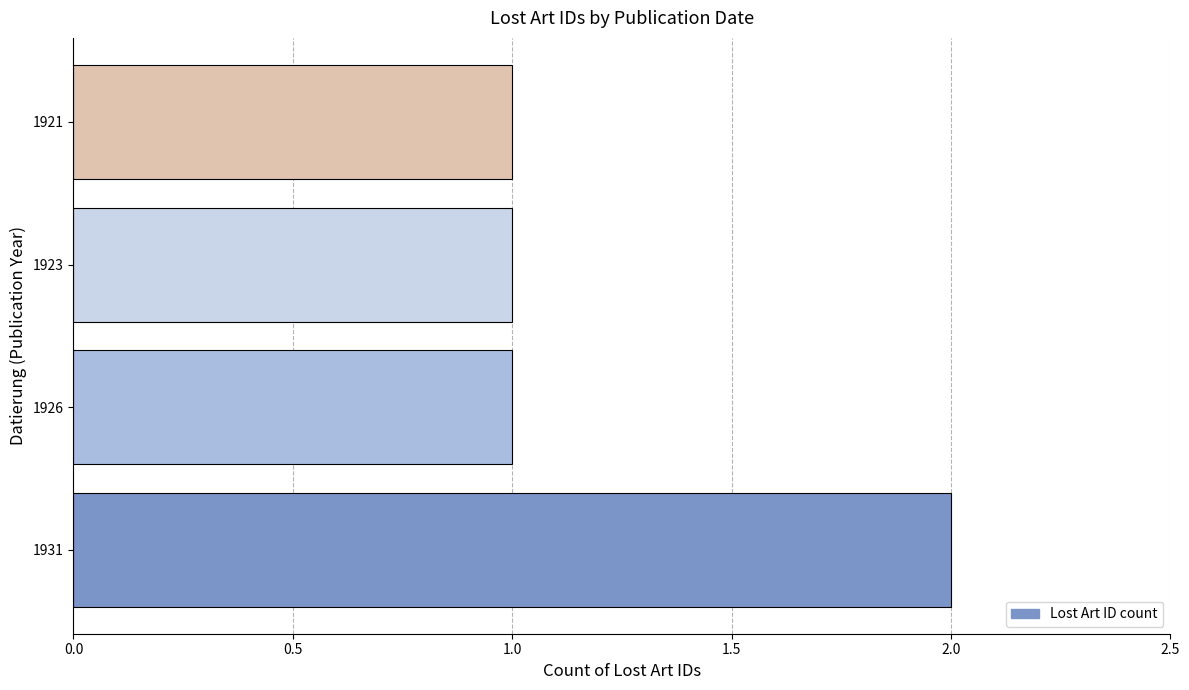

Count the number of categories in the chart.

4